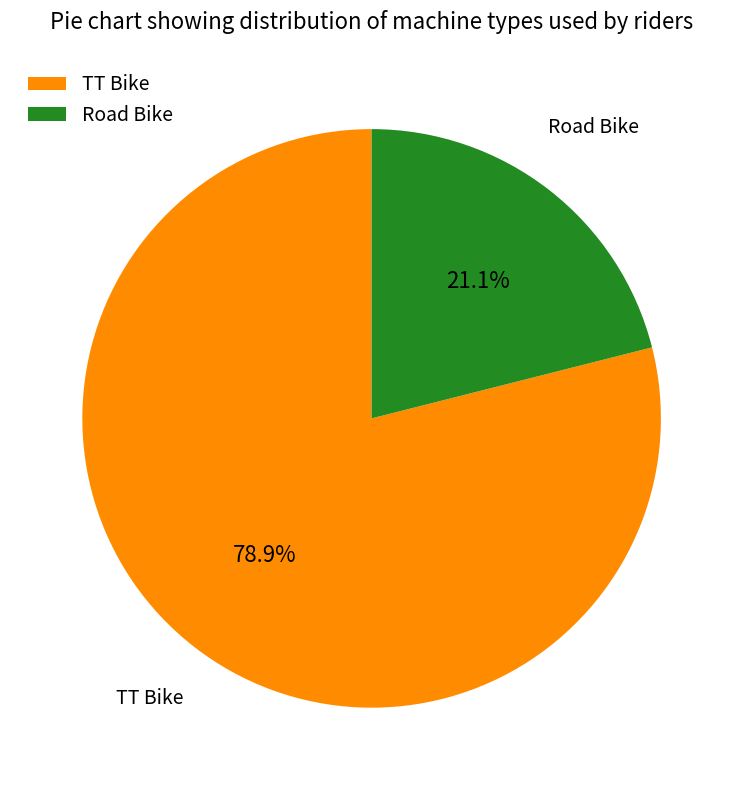

How many slices are in this pie chart?

2